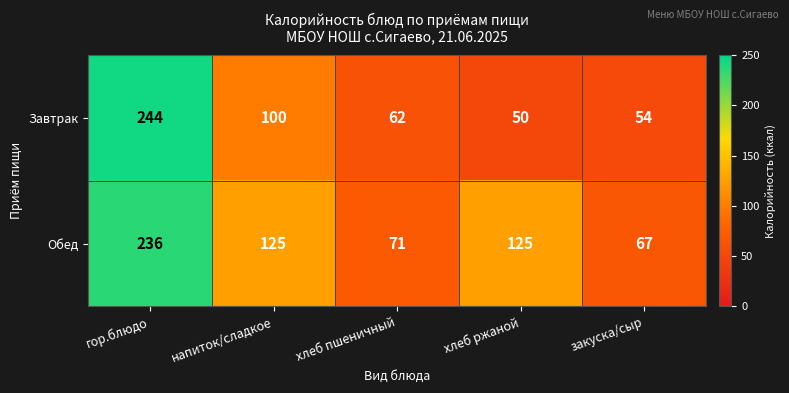

Where does the Обед series first go above 125?

гор.блюдо